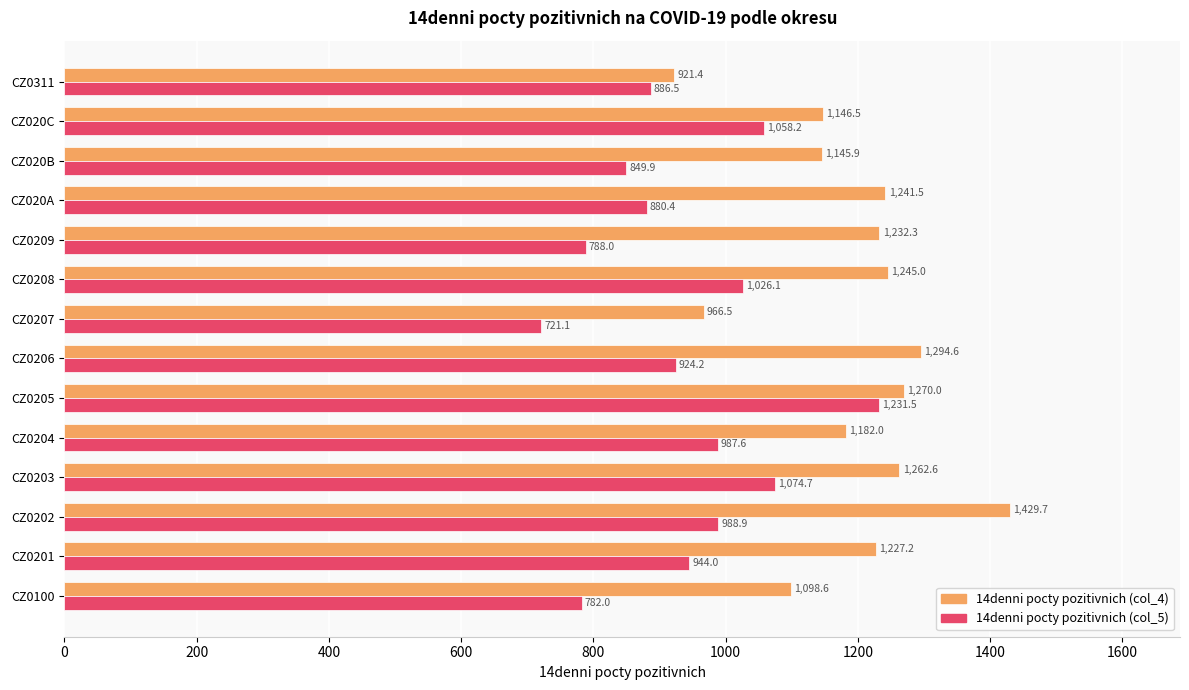

What is the spread (max minus min) of values at CZ0206?

370.4